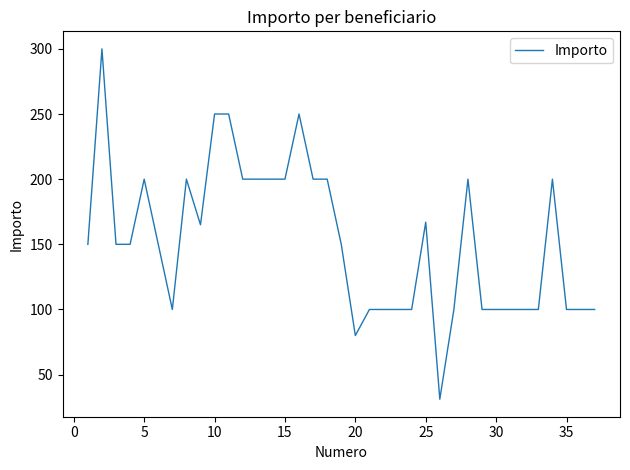

What is the average value?

152.5